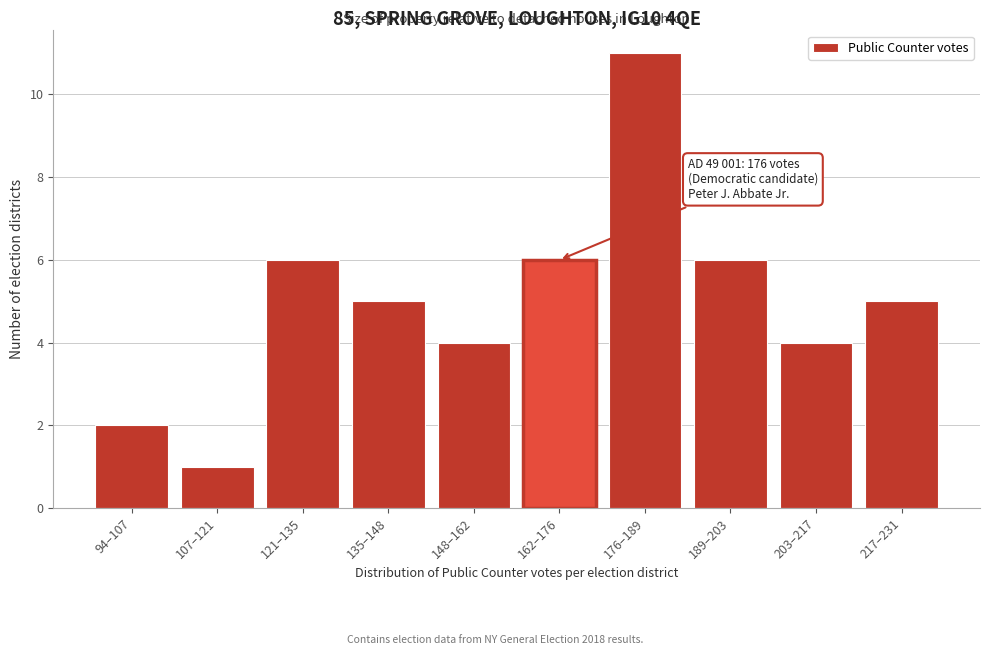

Reading left to right, transcribe all the data shown in this chart.

94–107=2	107–121=1	121–135=6	135–148=5	148–162=4	162–176=6	176–189=11	189–203=6	203–217=4	217–231=5